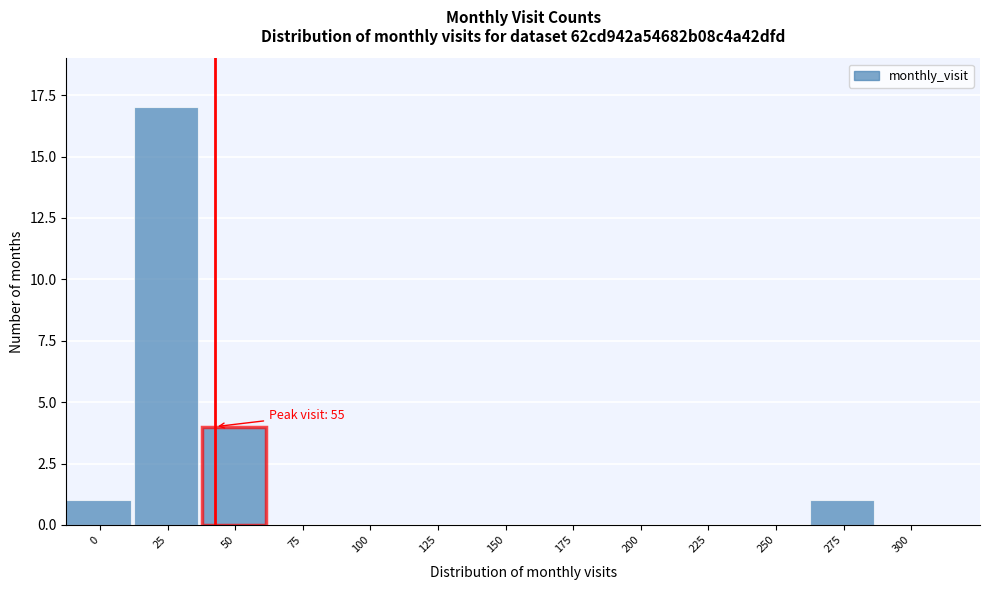

Reading left to right, extract all data points from this chart.

0=1	25=17	50=4	75=0	100=0	125=0	150=0	175=0	200=0	225=0	250=0	275=1	300=0